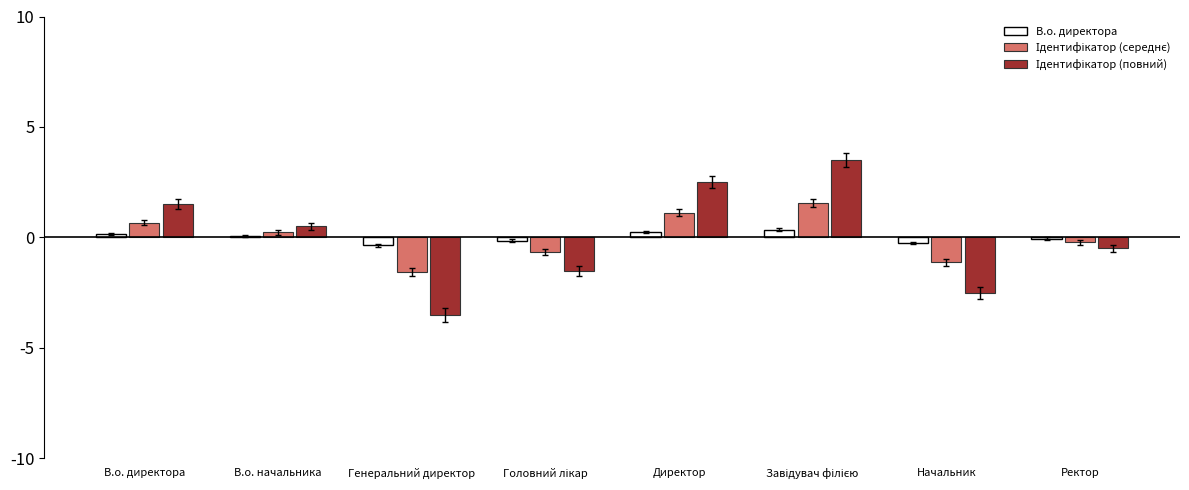

What is the greatest value displayed?

3.5